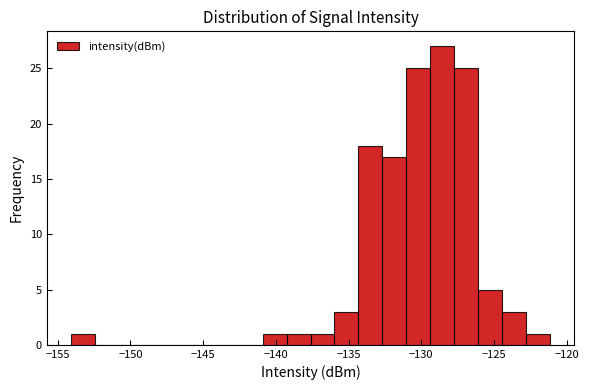

Around what value on the x-axis is the tallest bar? Give the approximate position of its centre, as read against the axis.

-128.5